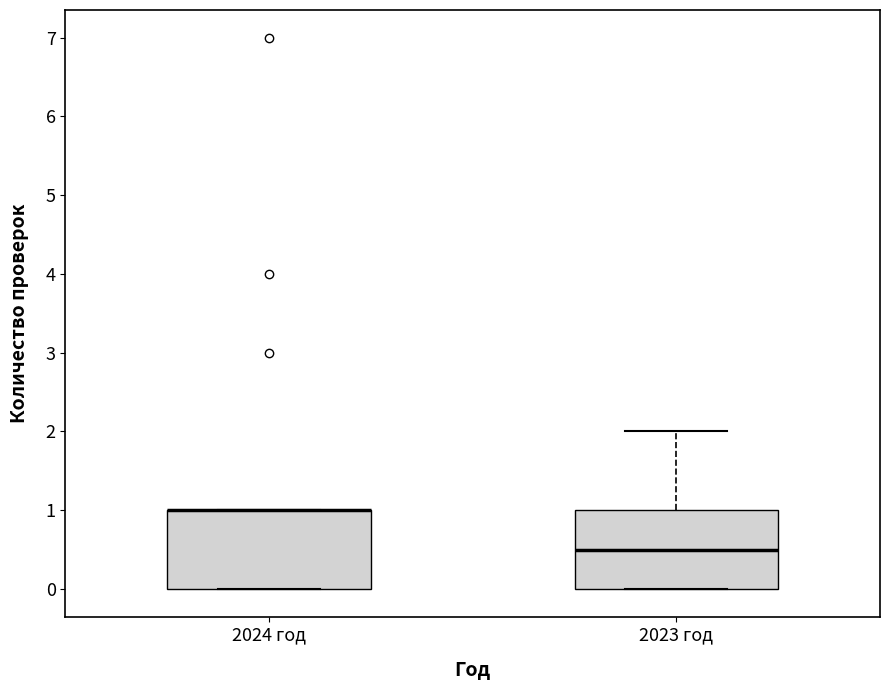

Where is the upper edge of the box for 2024 год on the y-axis? The values are not printed on the chart, so give them approximately, as read against the axis.

1.0